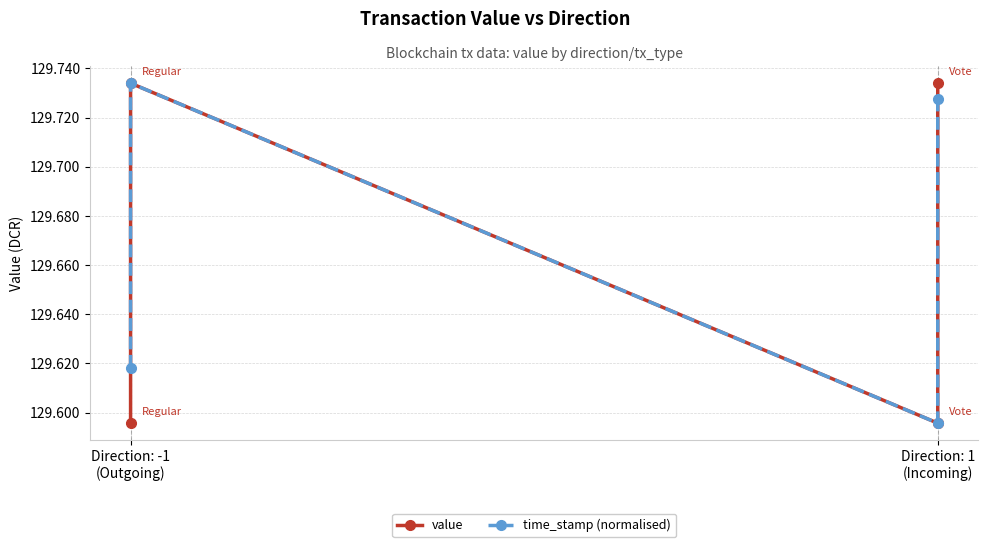

What is the lowest value of the time_stamp (normalised) series?

129.6